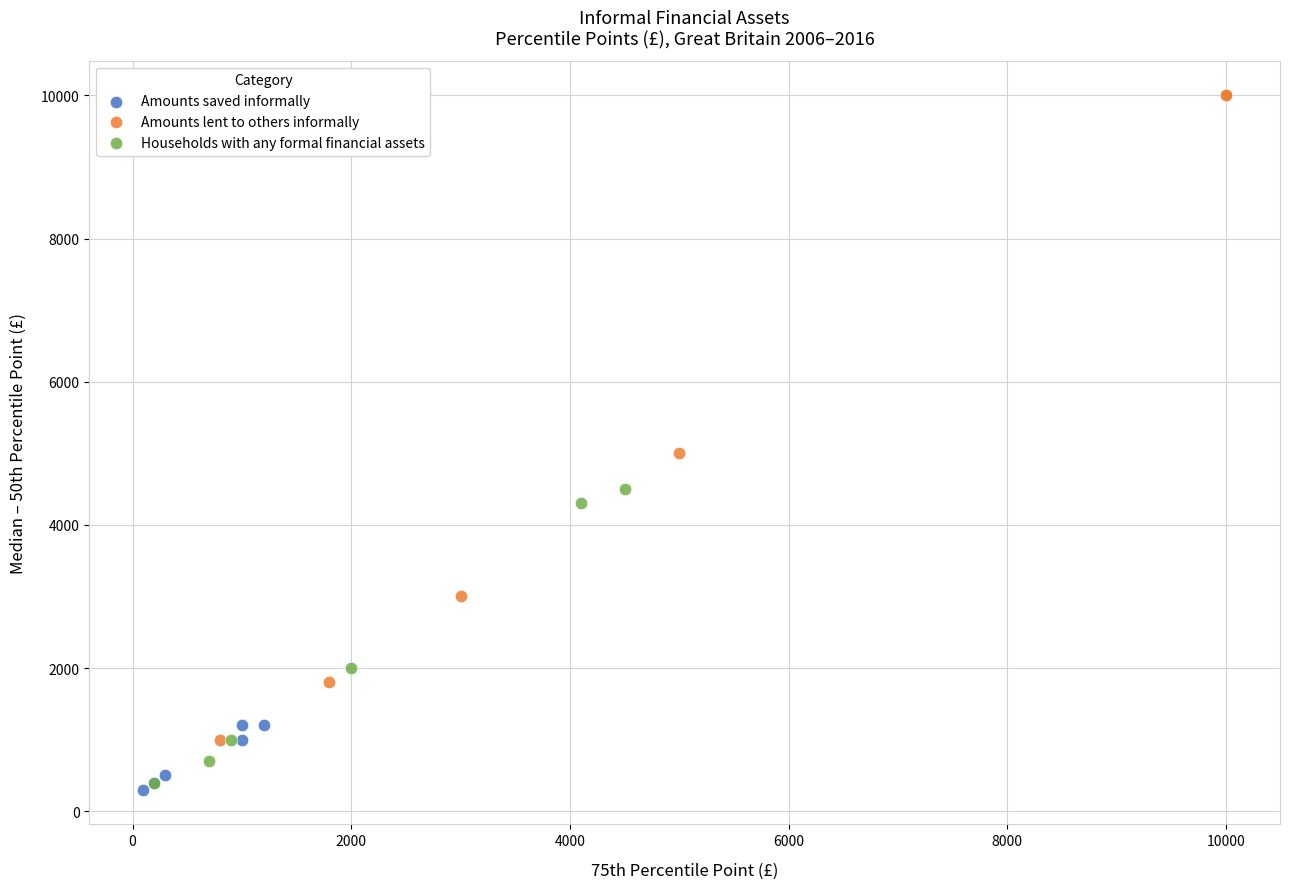

Which series has the largest Y range (max minus min)?

Amounts lent to others informally